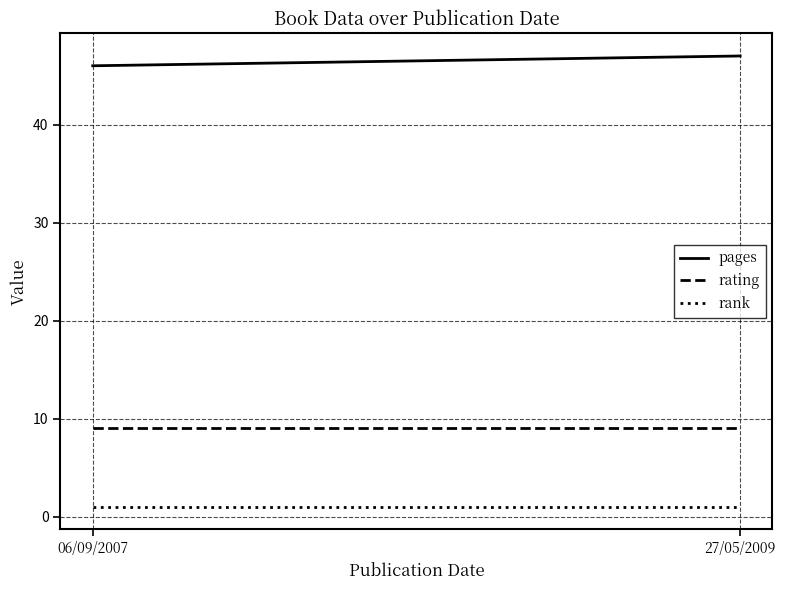

Which series has the widest spread of values?

pages